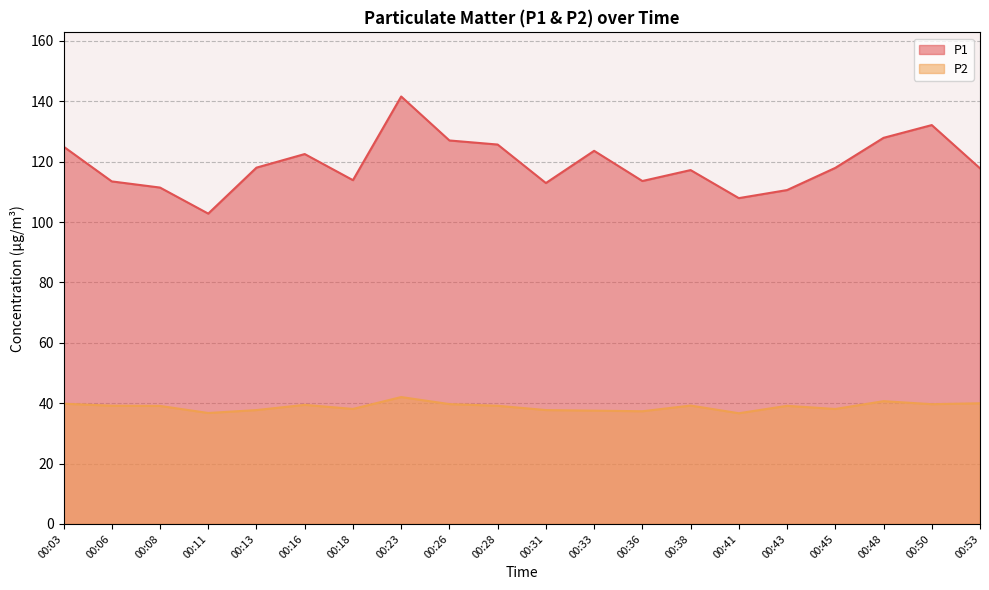

True or false: P1 has more than 0 points higher than both neighbors.

True